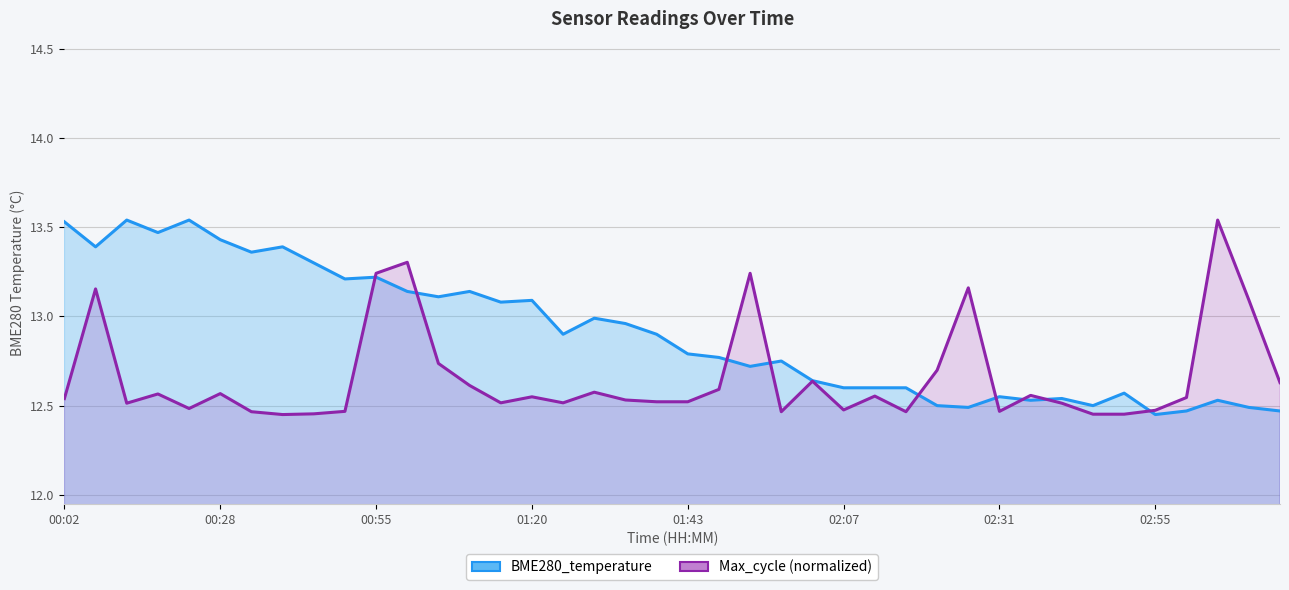

Approximately how many times larger is the value at 02:55 compared to 01:20?

1.0